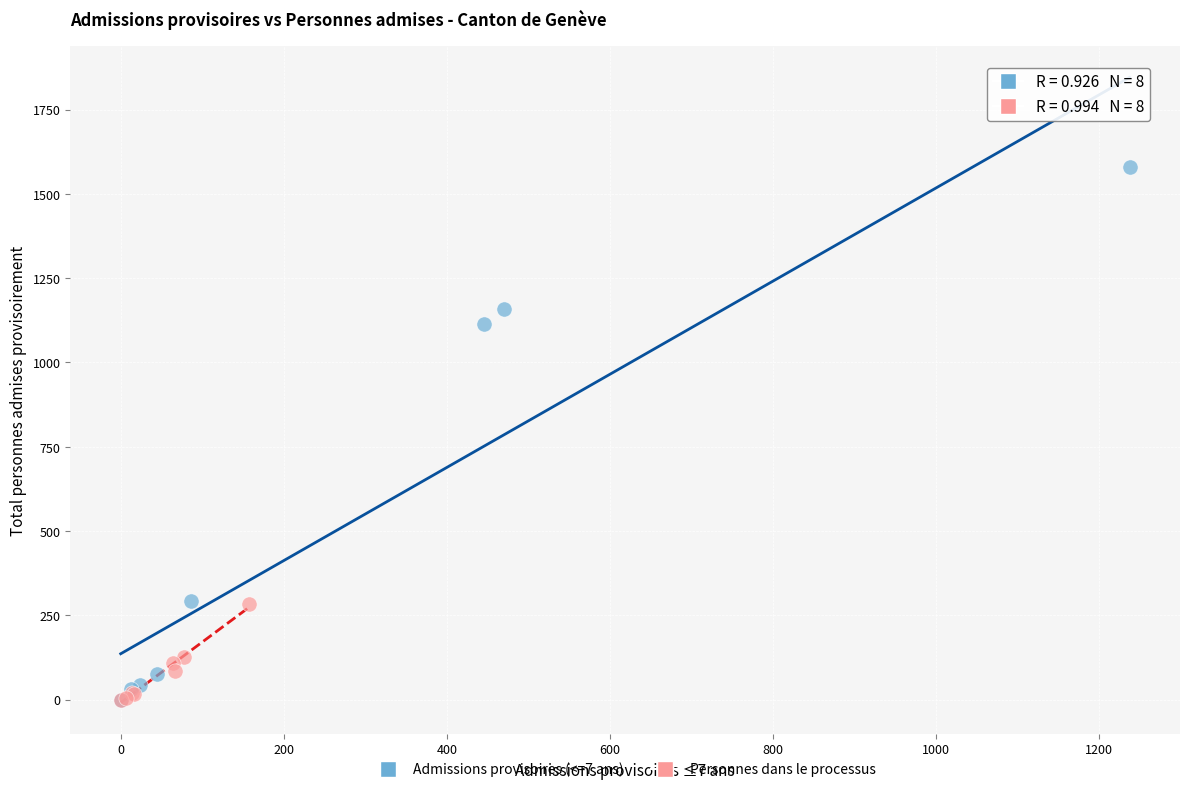

Which series contains the highest Y value?

Admissions provisoires (<=7 ans)